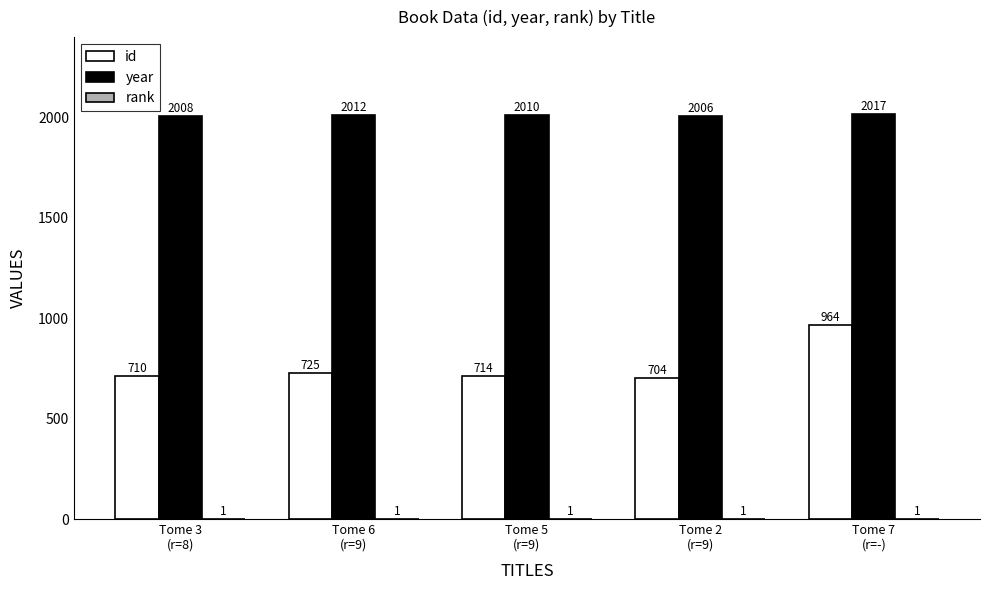

Which series has the largest total across all categories?

year